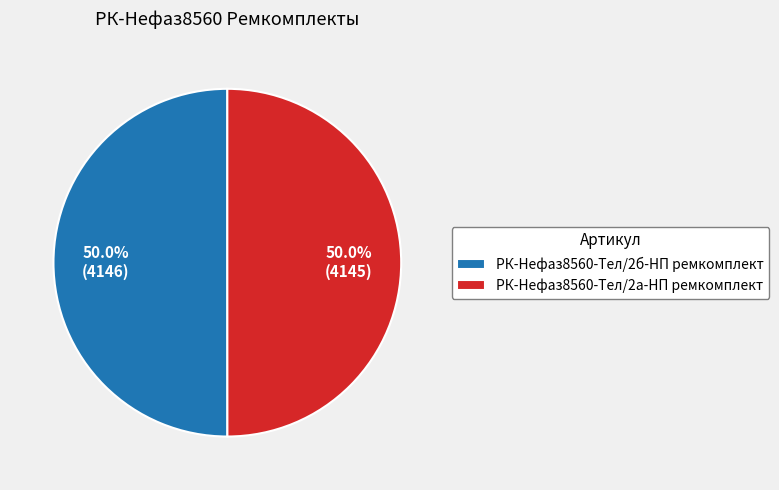

Approximately how many times larger is the value at РК-Нефаз8560-Тел/2а-НП ремкомплект compared to РК-Нефаз8560-Тел/2б-НП ремкомплект?

1.0